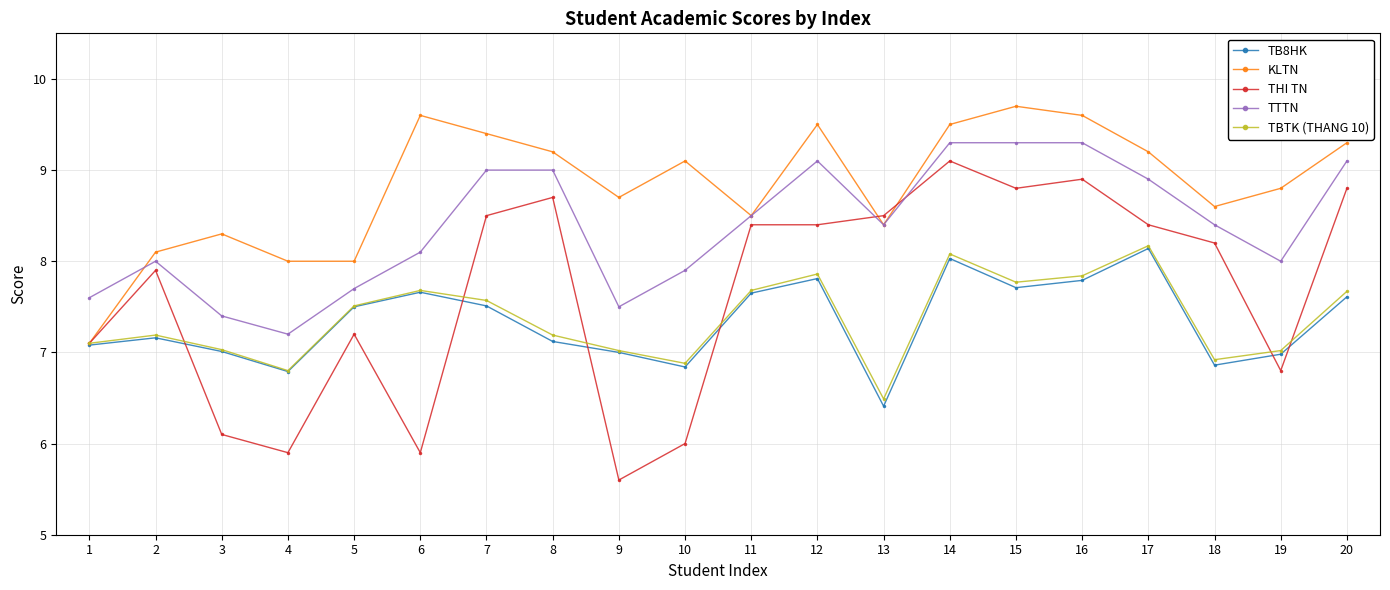

What is the average value of the TB8HK series?

7.3